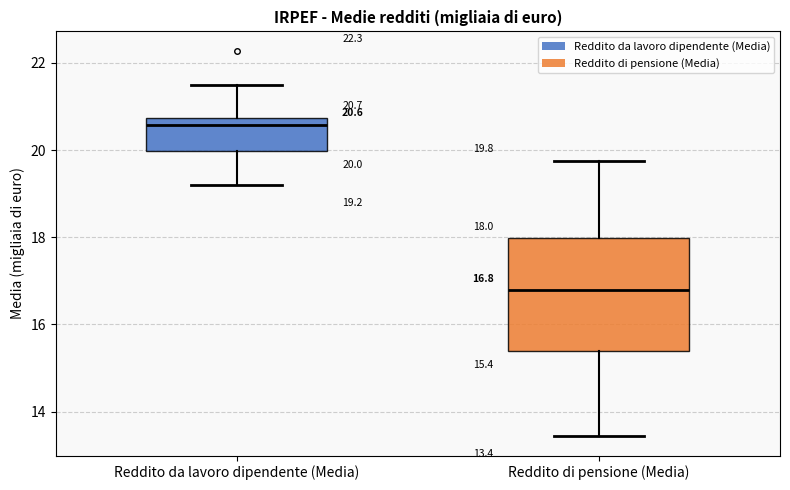

Which box is the tallest, from its lower edge to its upper edge?

Reddito di pensione (Media)